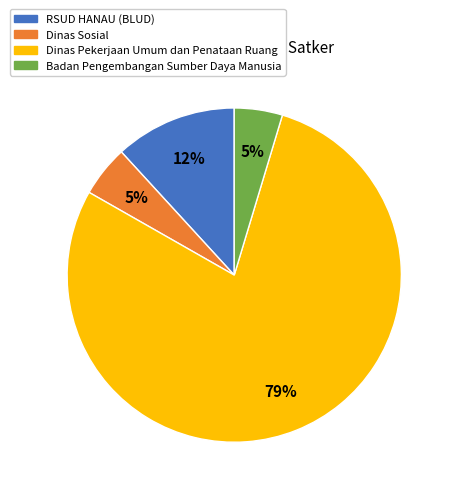

Which slice is the largest?

Dinas Pekerjaan Umum dan Penataan Ruang